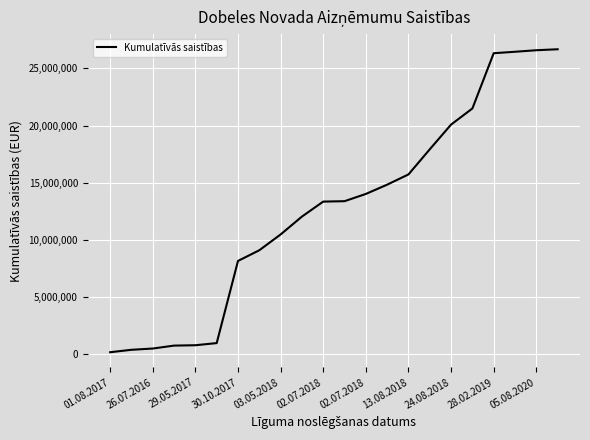

What is the difference between the maximum and minimum values?

26500581